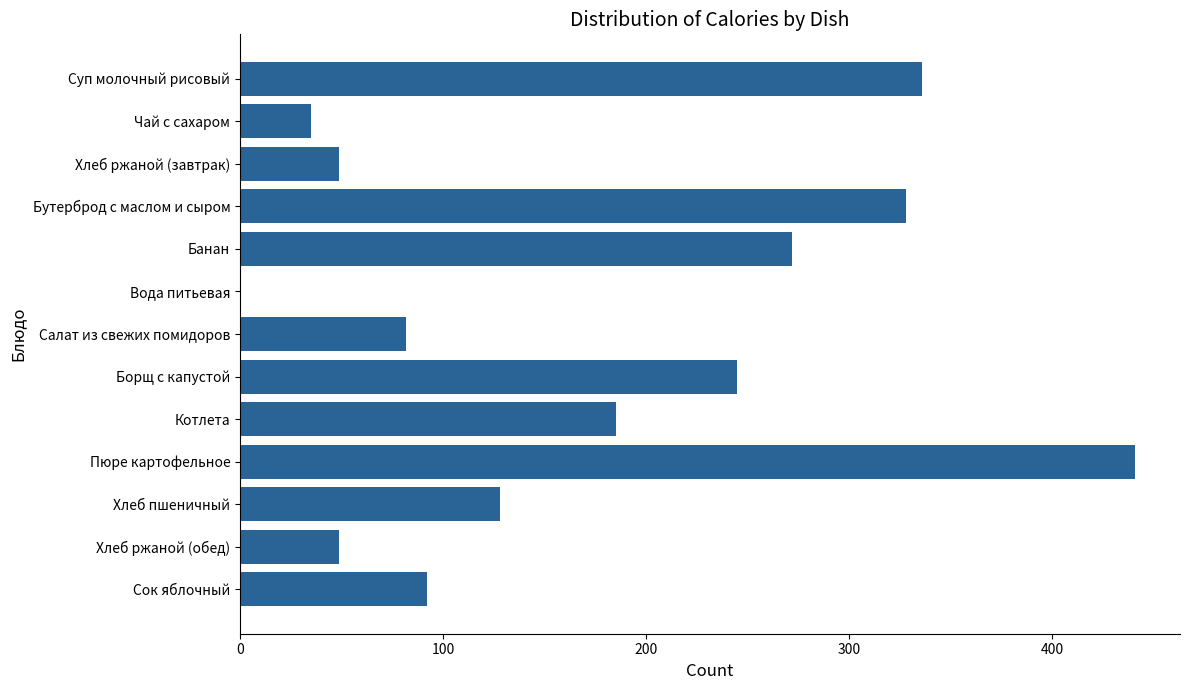

Is it true that the value at Суп молочный рисовый is 497?

False